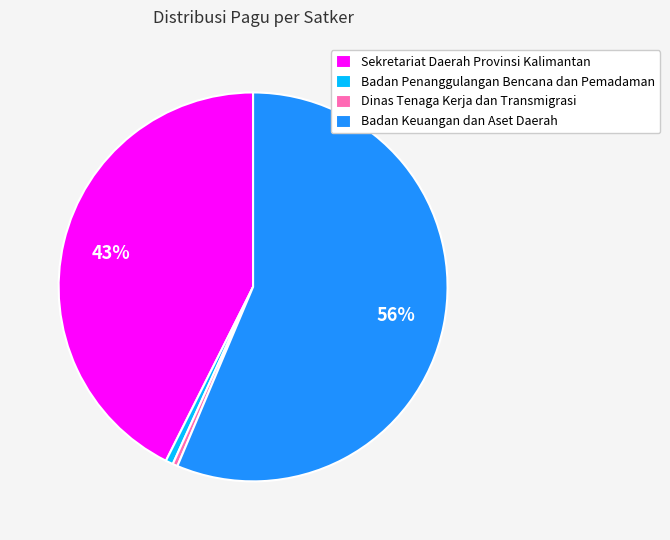

Which has a higher value, Badan Penanggulangan Bencana dan Pemadaman or Sekretariat Daerah Provinsi Kalimantan?

Sekretariat Daerah Provinsi Kalimantan